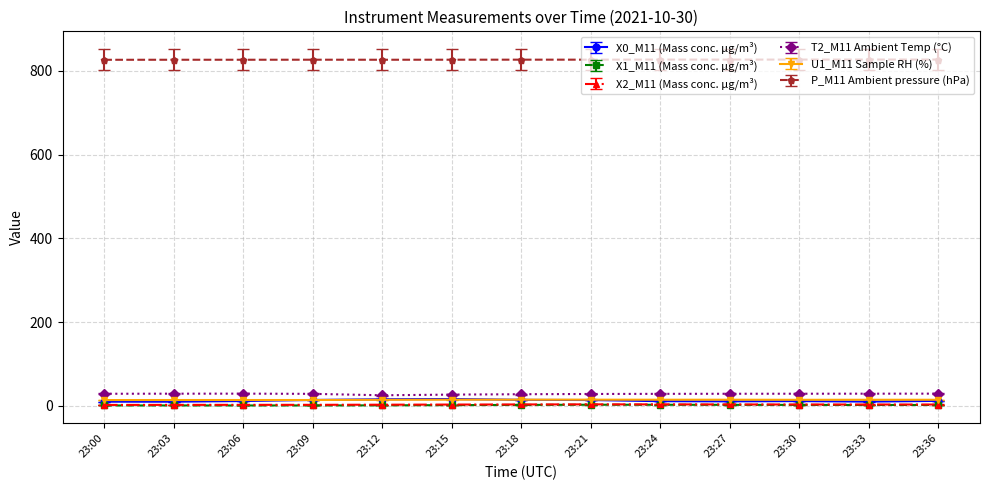

The value of T2_M11 Ambient Temp (°C) at 23:33 is 29.4. True or false?

True